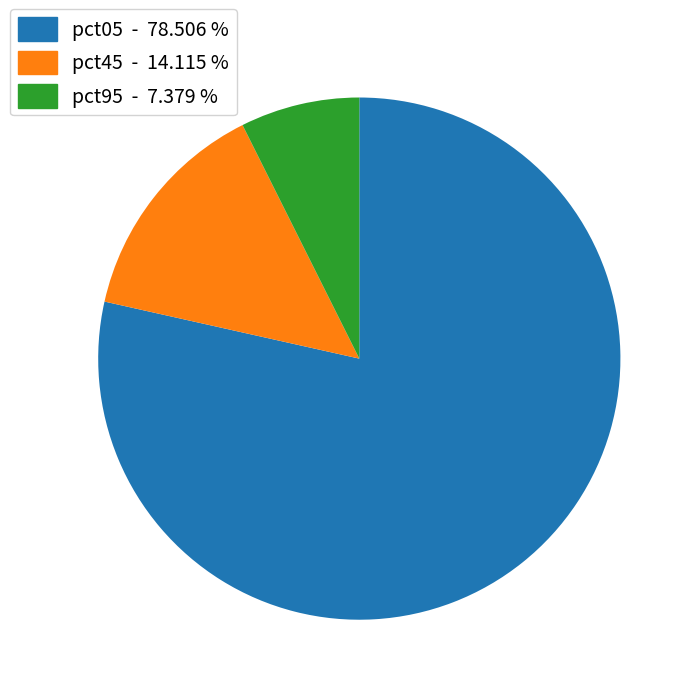

Is there a majority slice in this chart?

Yes